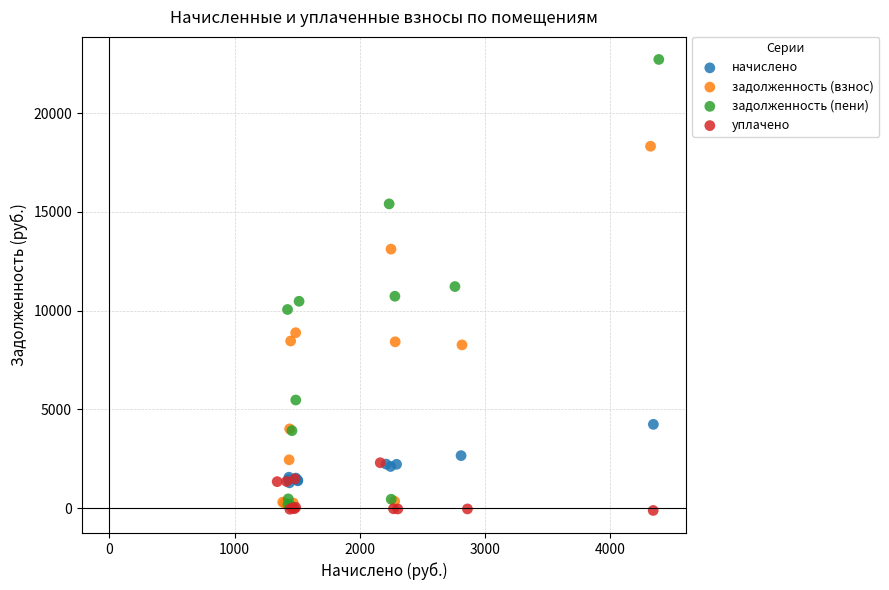

Which series has the largest Y range (max minus min)?

задолженность (пени)